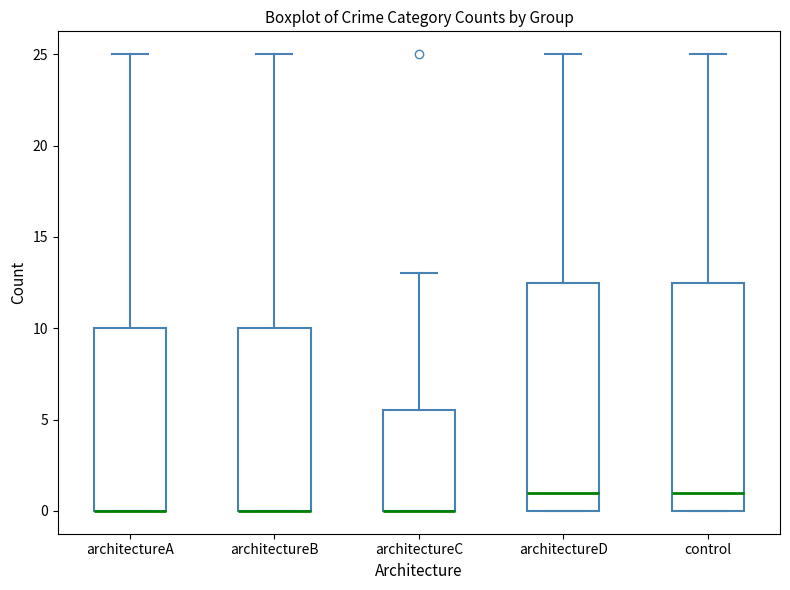

Reading left to right, transcribe this box plot: for each box, give where its median line is, the range the box spans, and where its two whiskers end, as read against the y-axis. The values are not printed on the chart, so give them approximately, as read against the axis.

architectureA: median 0.0 (drawn on the box's lower edge), box 0.0 to 10.0, whiskers 0.0 to 25.0
architectureB: median 0.0 (drawn on the box's lower edge), box 0.0 to 10.0, whiskers 0.0 to 25.0
architectureC: median 0.0 (drawn on the box's lower edge), box 0.0 to 5.5, whiskers 0.0 to 13.0
architectureD: median 1.0, box 0.0 to 12.5, whiskers 0.0 to 25.0
control: median 1.0, box 0.0 to 12.5, whiskers 0.0 to 25.0